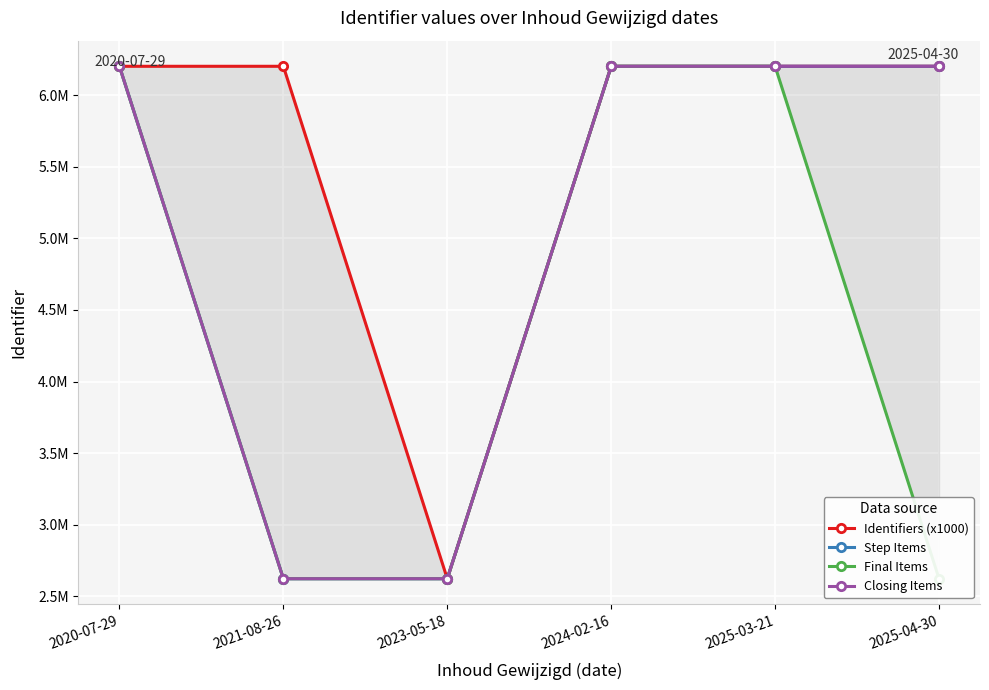

Which series has the largest total across all categories?

Identifiers (x1000)